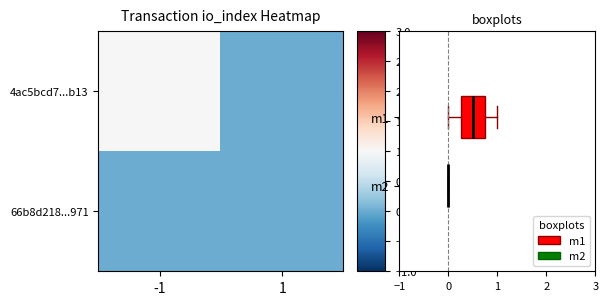

Reading left to right, extract all data points from this chart.

4ac5bcd7...b13: -1=1	1=0
66b8d218...971: -1=0	1=0